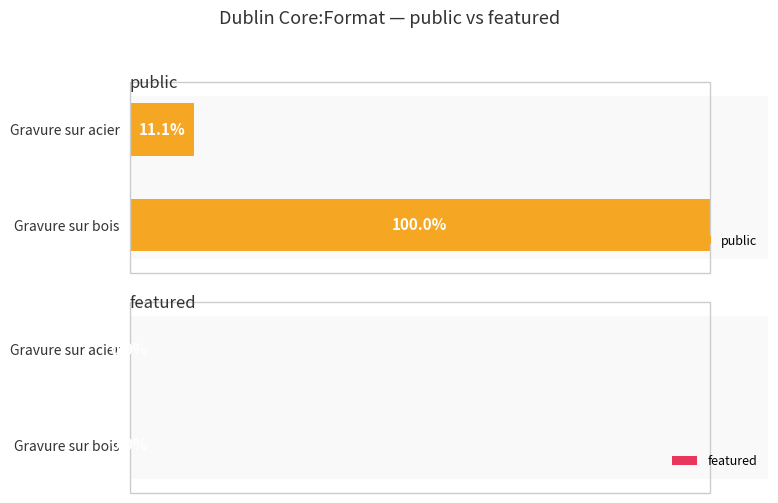

Which label corresponds to the smallest value in the chart?

Gravure sur acier